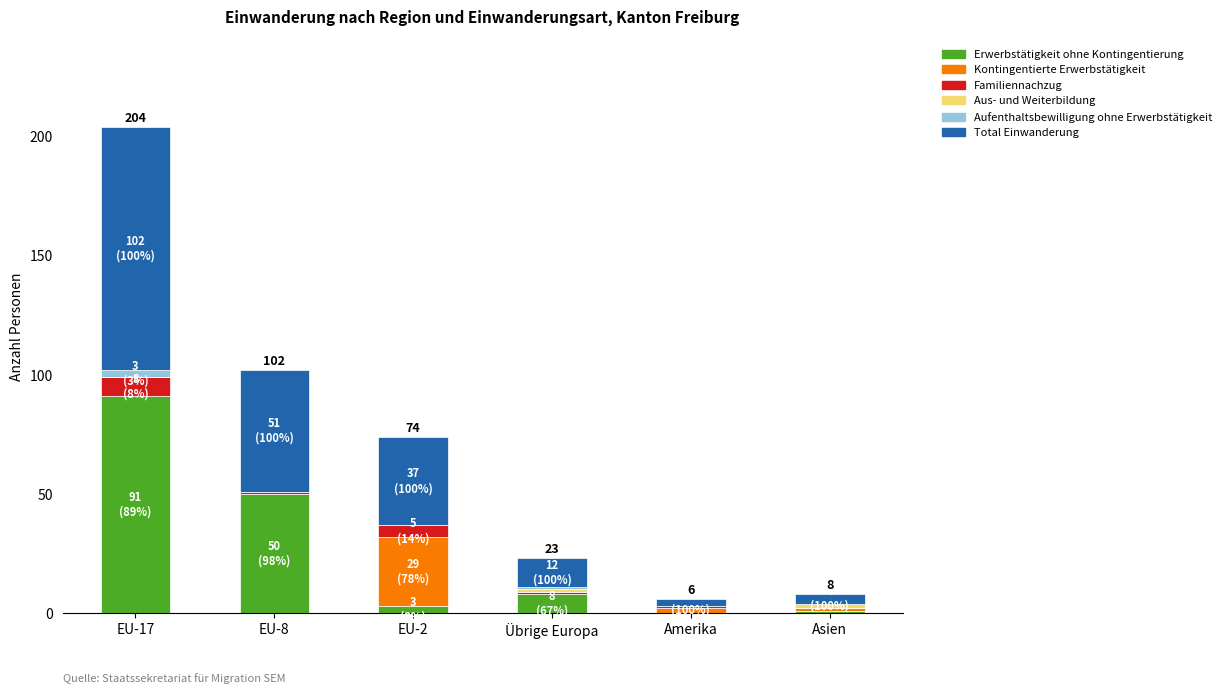

What is the total value across all series at Amerika?

6